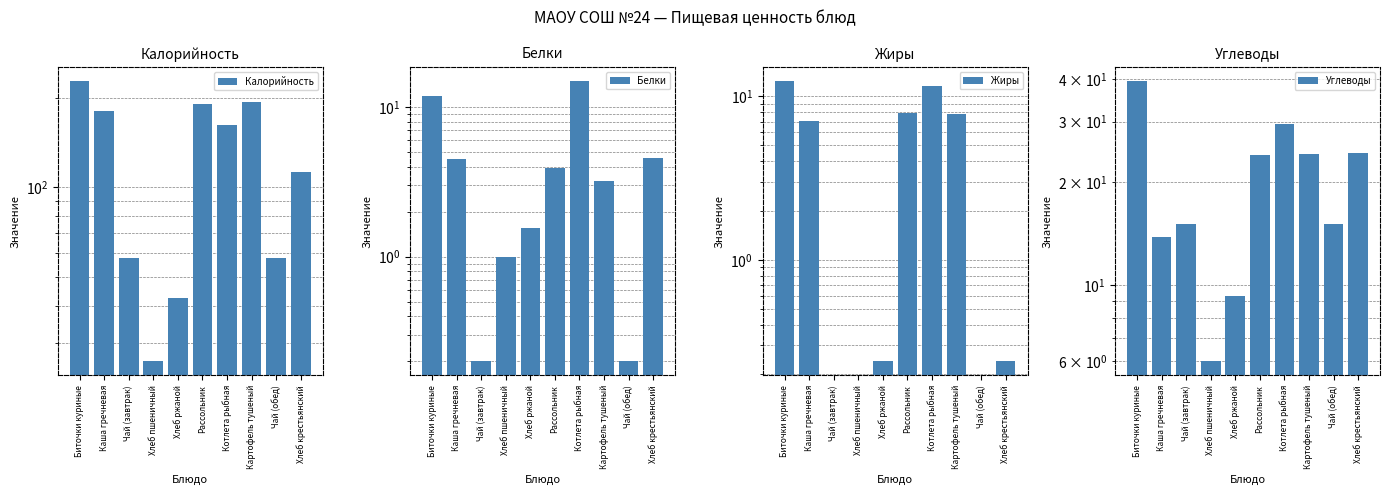

What is the total value across all series at Хлеб пшеничный?

33.0